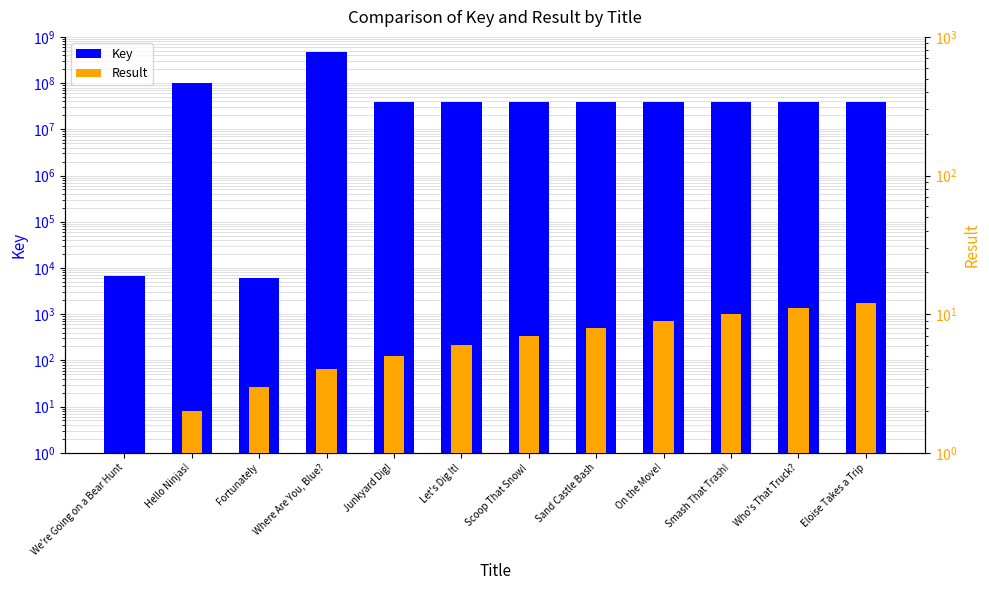

At how many categories does at least one series exceed 233501144?

1